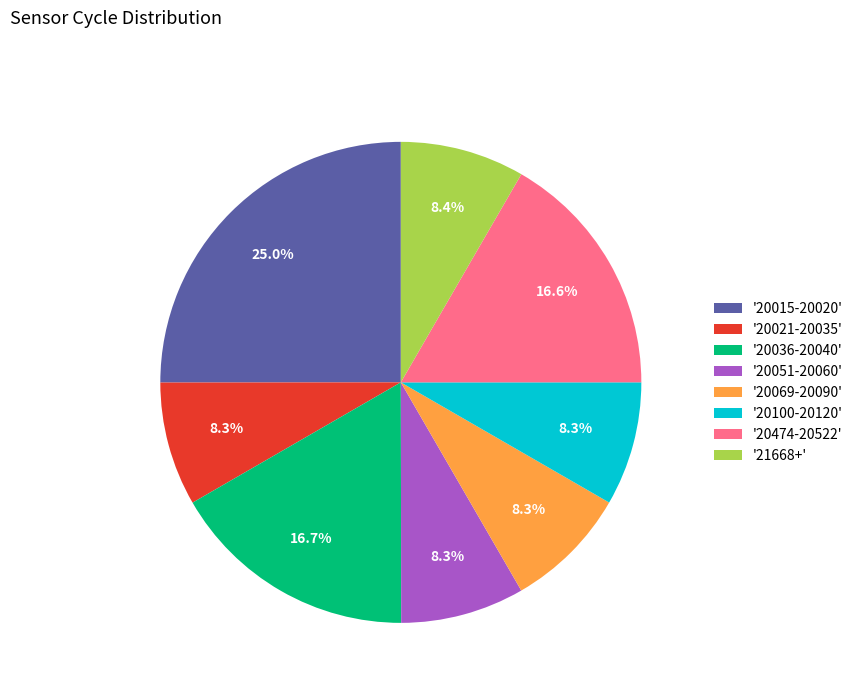

Combined, what portion of the pie is '21668+' and '20051-20060'?

16.7%